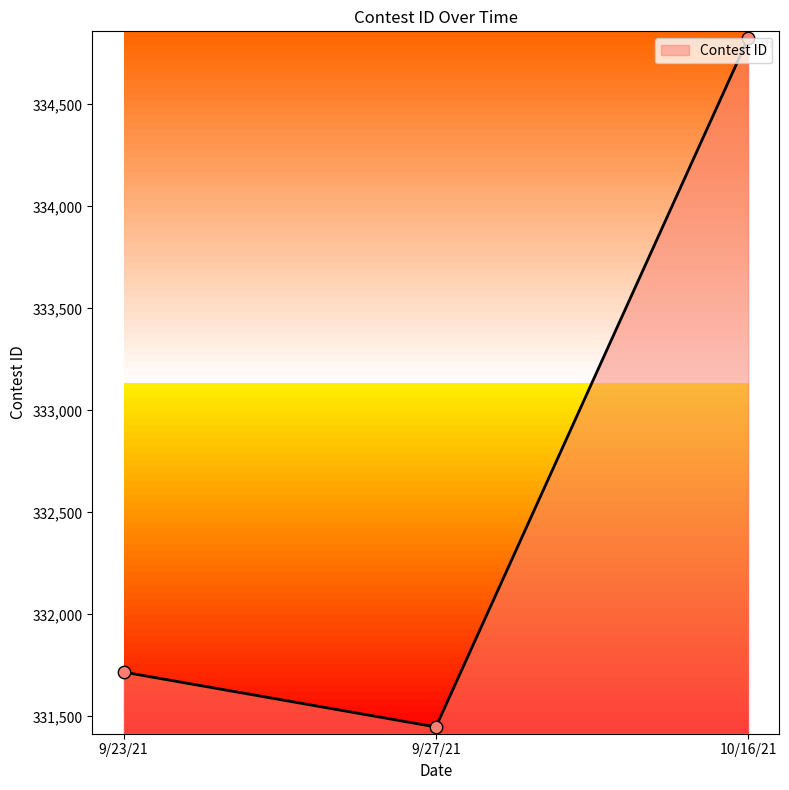

What is the ratio of the value at 9/23/21 to the value at 10/16/21?

1.0